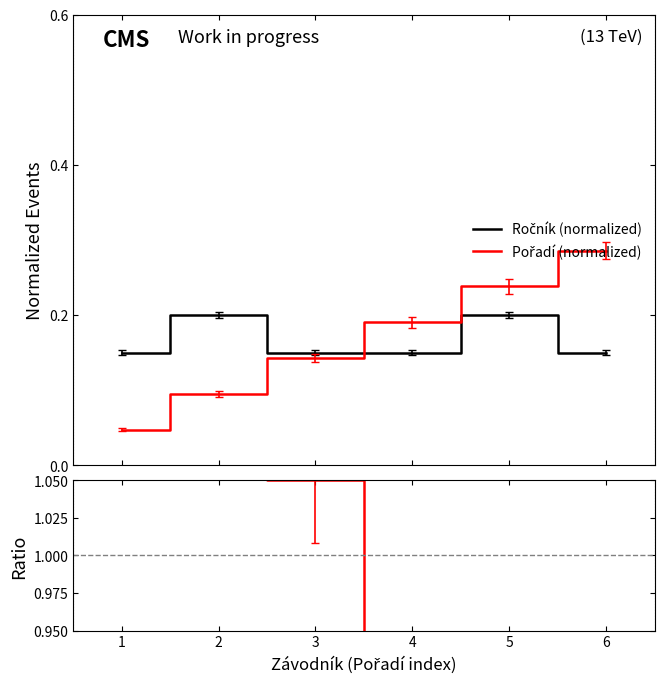

True or false: Ratio and Pořadí (normalized) intersect in this chart.

False